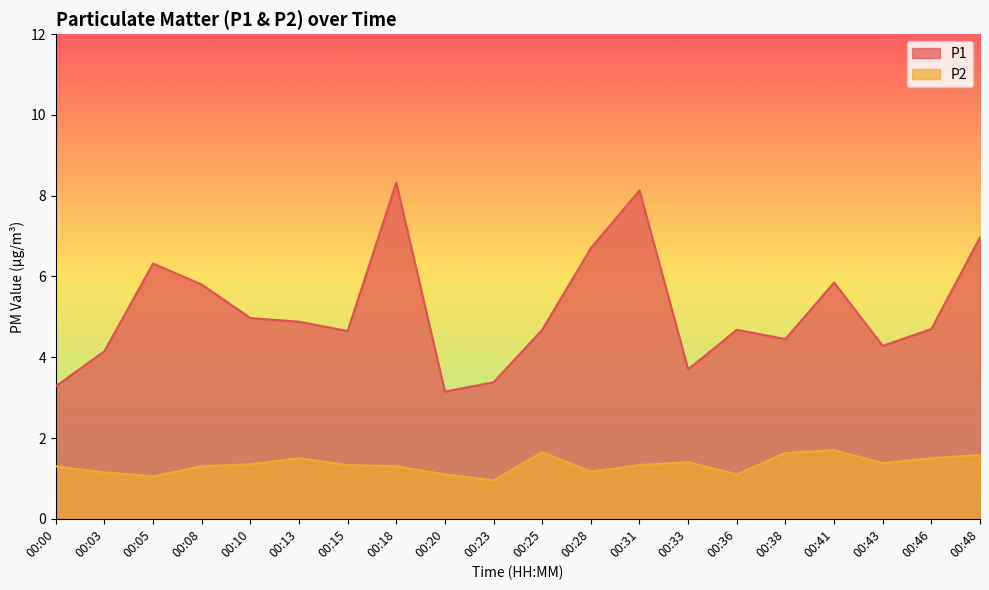

At which label is P2 closest to 1?

00:05